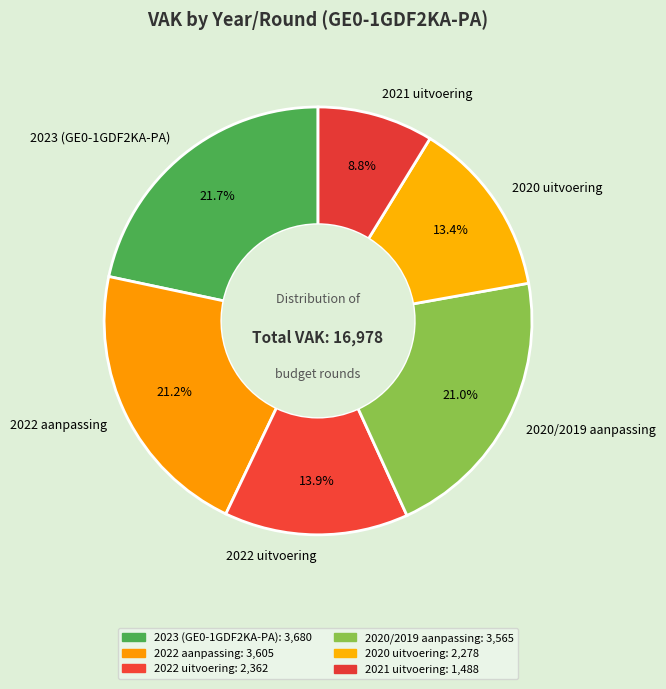

Which slice is the smallest?

2021 uitvoering